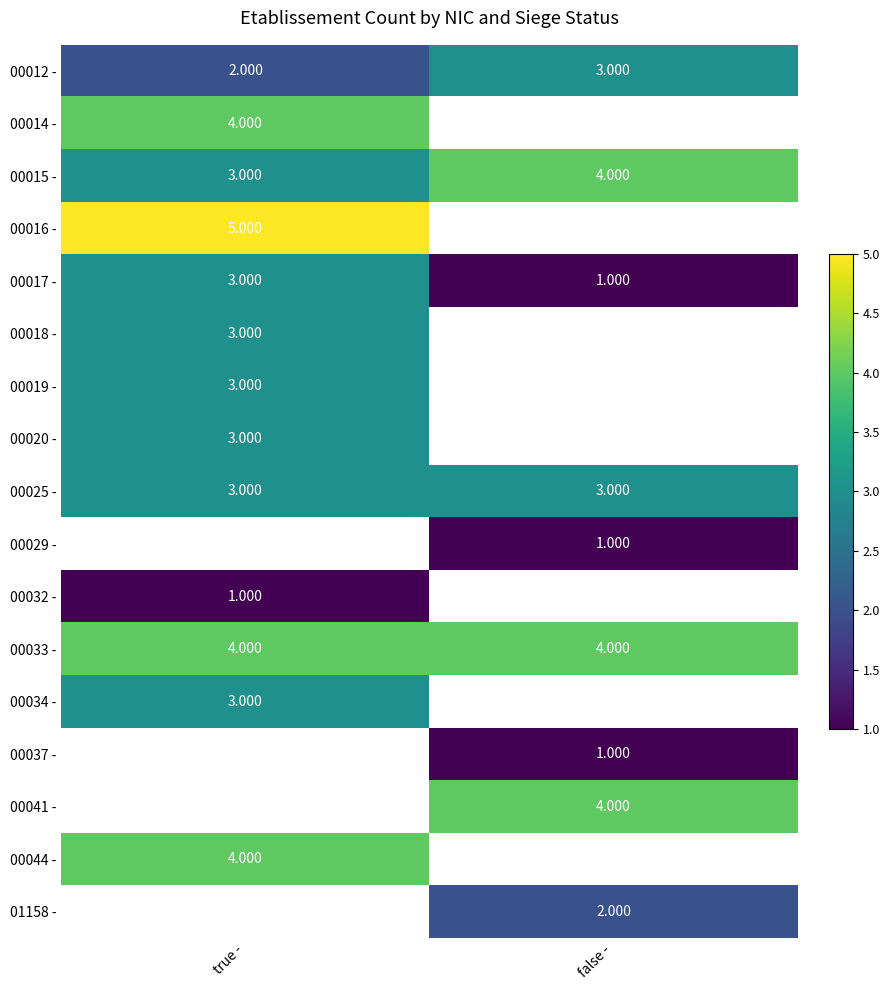

List the labels in order of 00014 - value, smallest first.

true -, false -